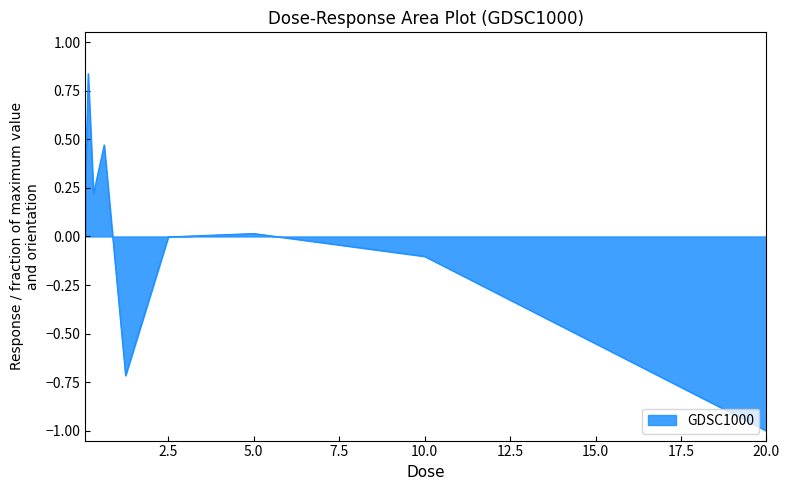

What is the difference between the maximum and minimum values?

1.8